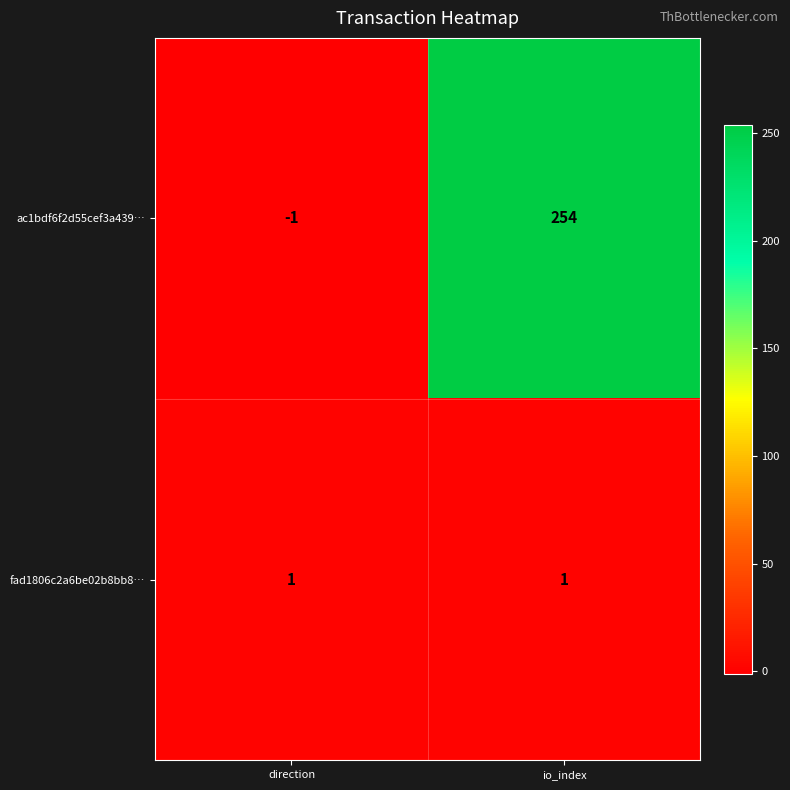

Is the value of ac1bdf6f2d55cef3a439… at direction greater than the value of fad1806c2a6be02b8bb8… at direction?

No